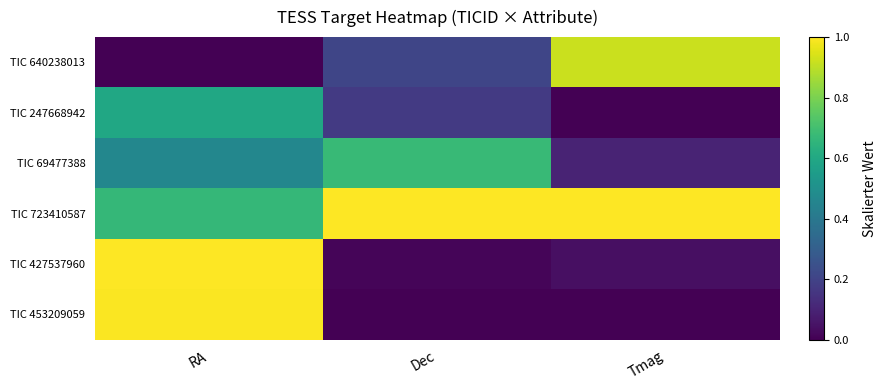

How many series are shown in this chart?

6